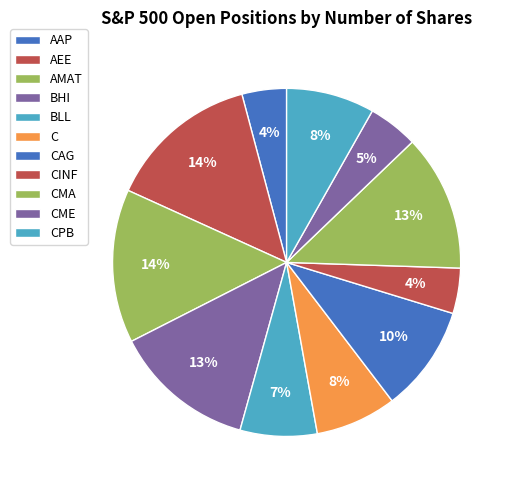

How many segments does this pie chart have?

11